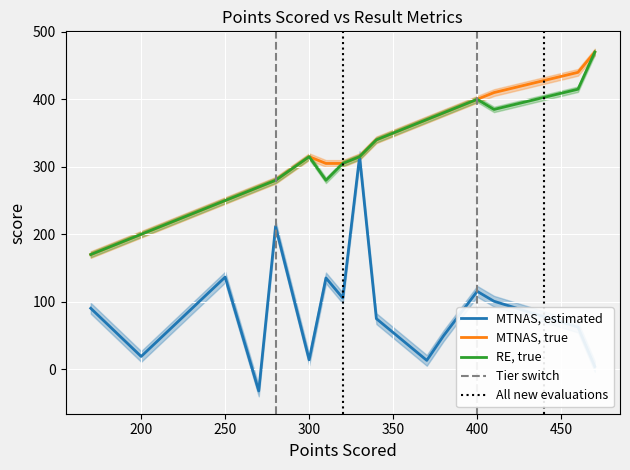

At which label does Score Result first exceed 315?

340